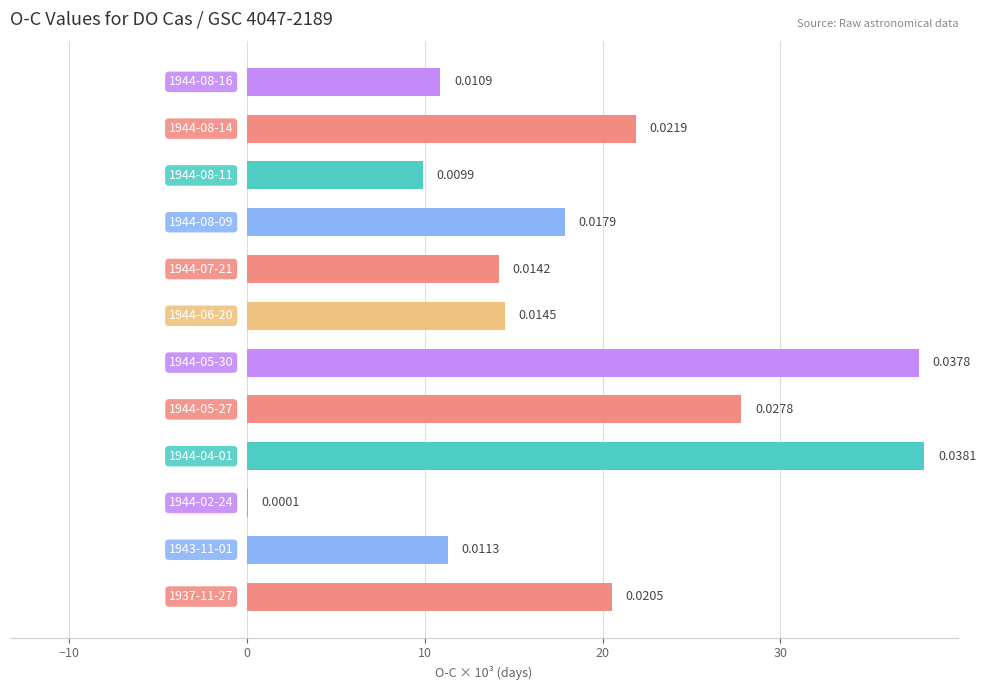

What is the sum of all values?

224.8